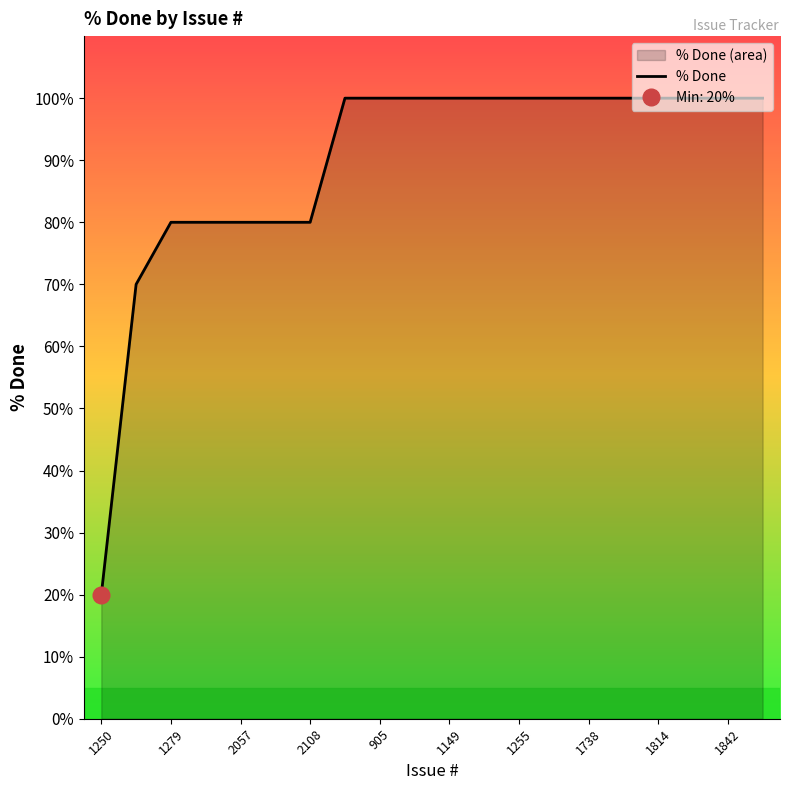

What is the average value?

90